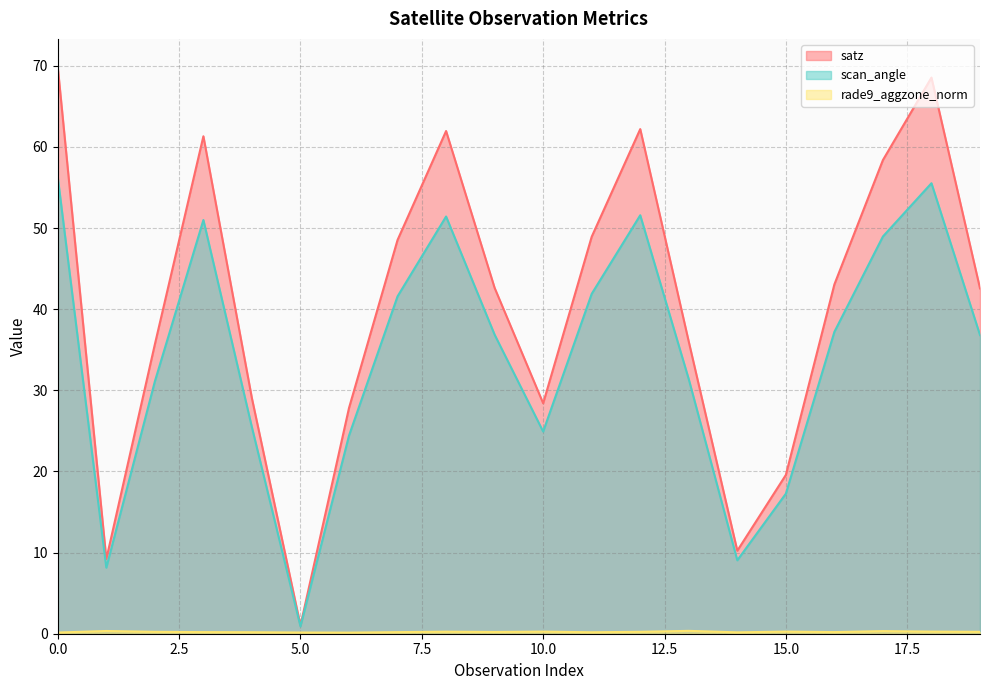

The value of rade9_aggzone_norm at 15 is 0.3. True or false?

True